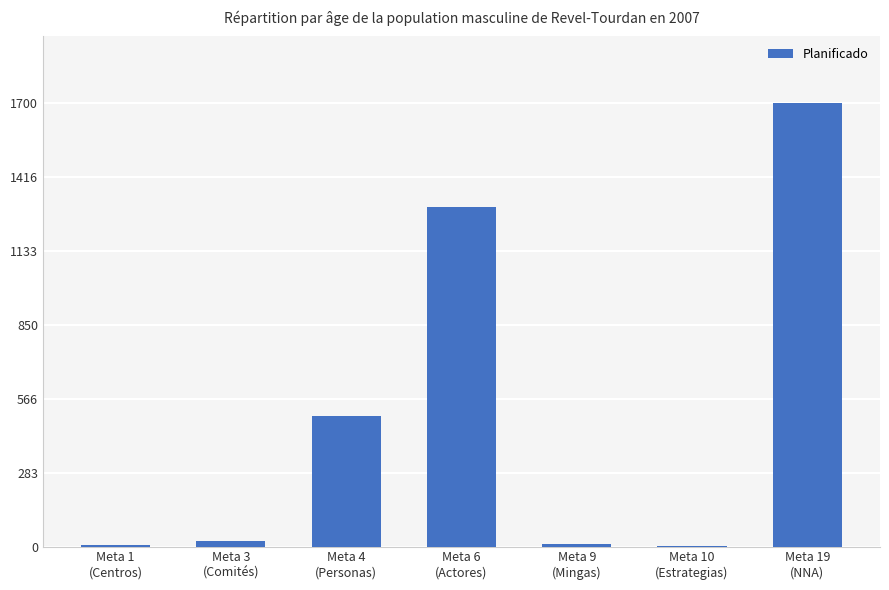

Count the number of data series in this chart.

1